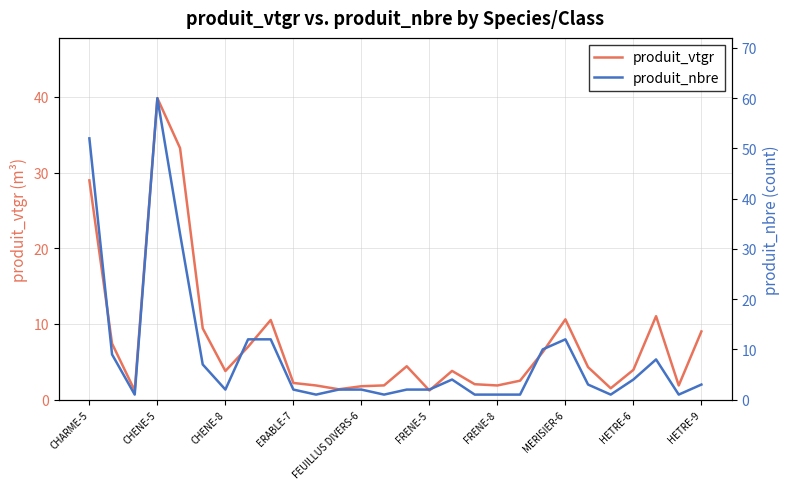

What is the sum of all produit_nbre values?

249.0